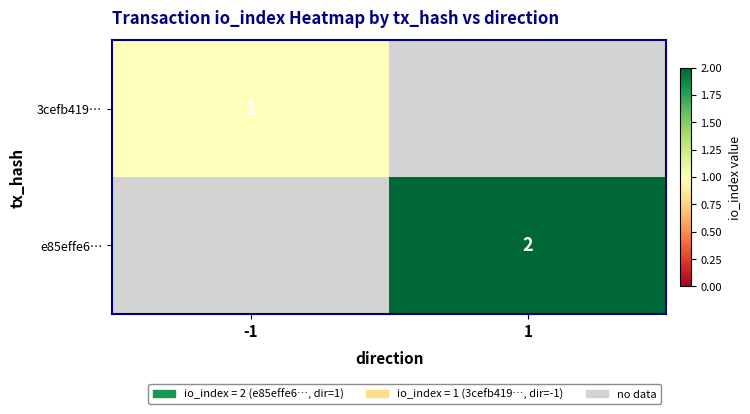

The value of e85effe6… at 1 is 2. True or false?

True